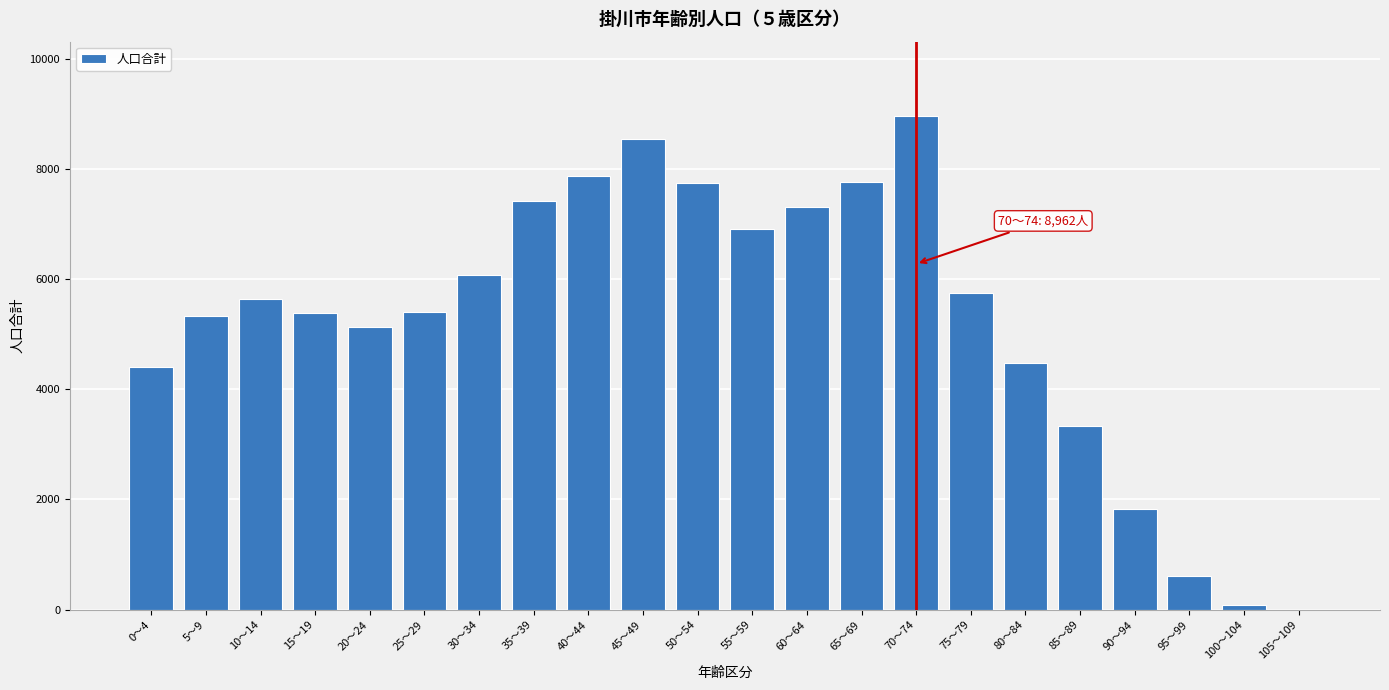

What is the sum of all values?

115910